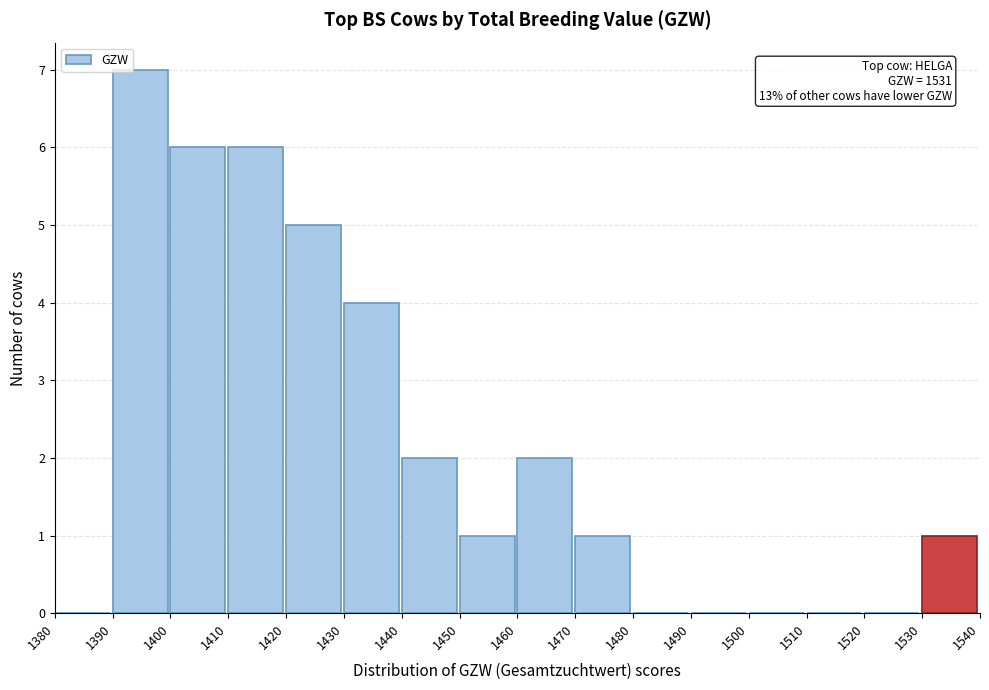

Which range on the x-axis has the tallest bar?

1390 to 1400